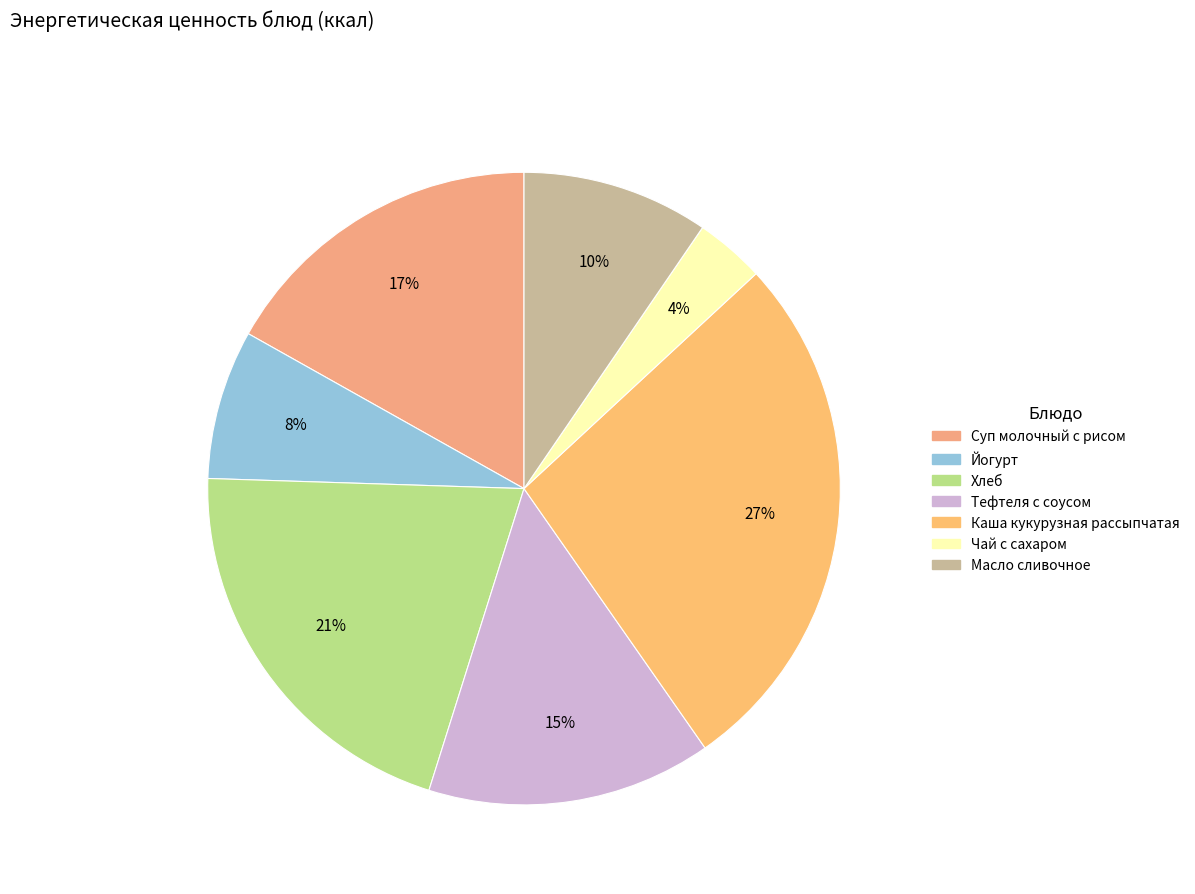

To the nearest percent, what is the difference between the Каша кукурузная рассыпчатая and Суп молочный с рисом slice percentages?

10%